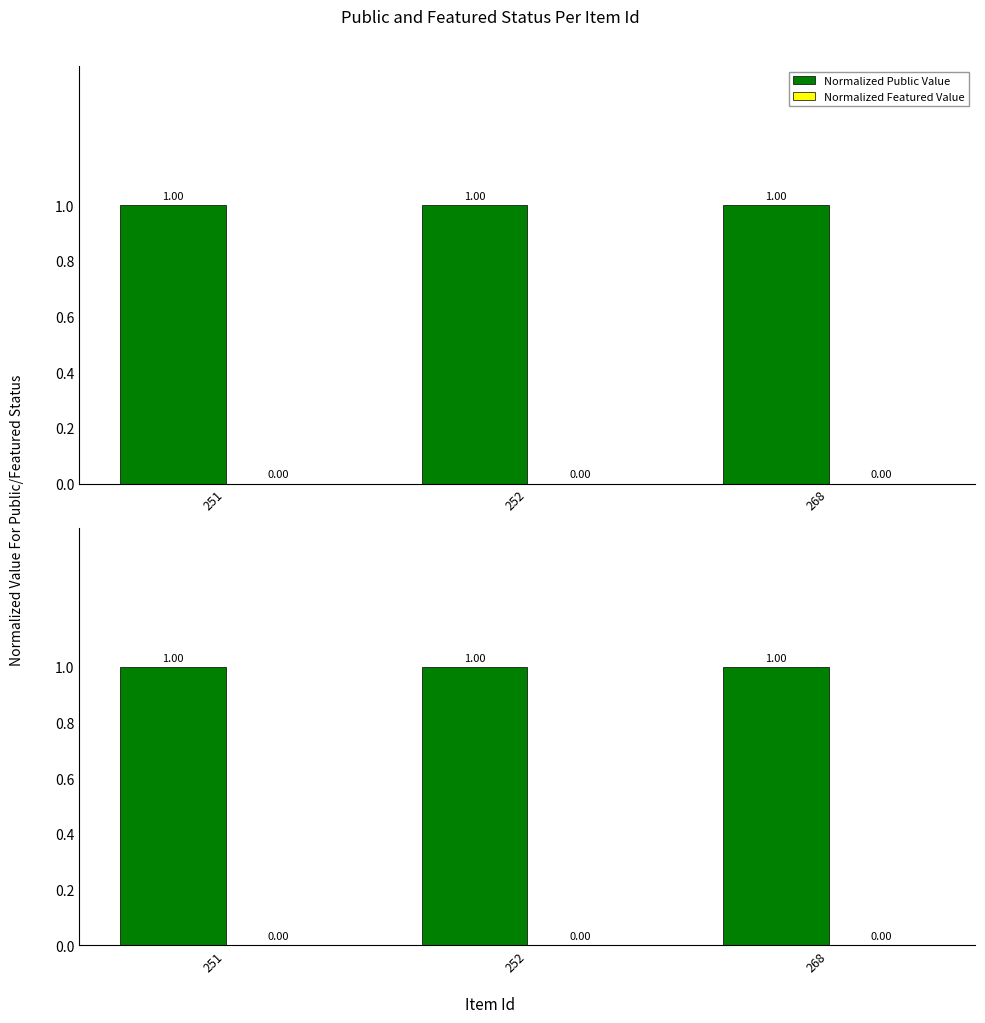

What are all the series names shown in the legend?

public, featured